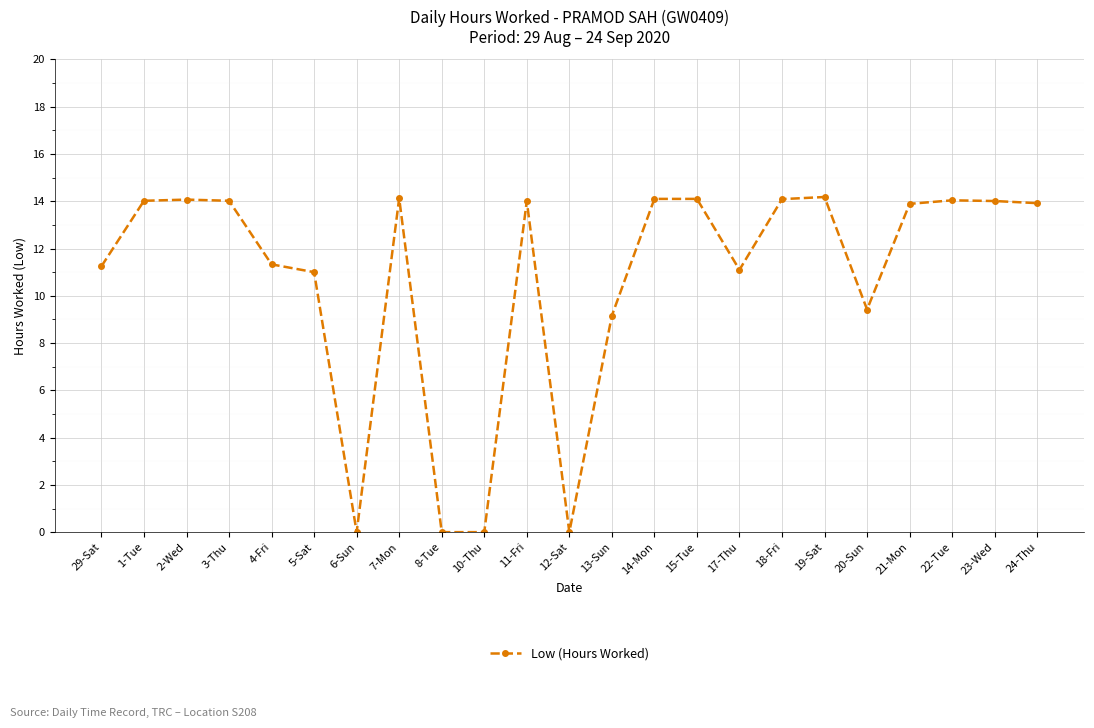

Approximately how many times larger is the value at 15-Tue compared to 18-Fri?

1.0